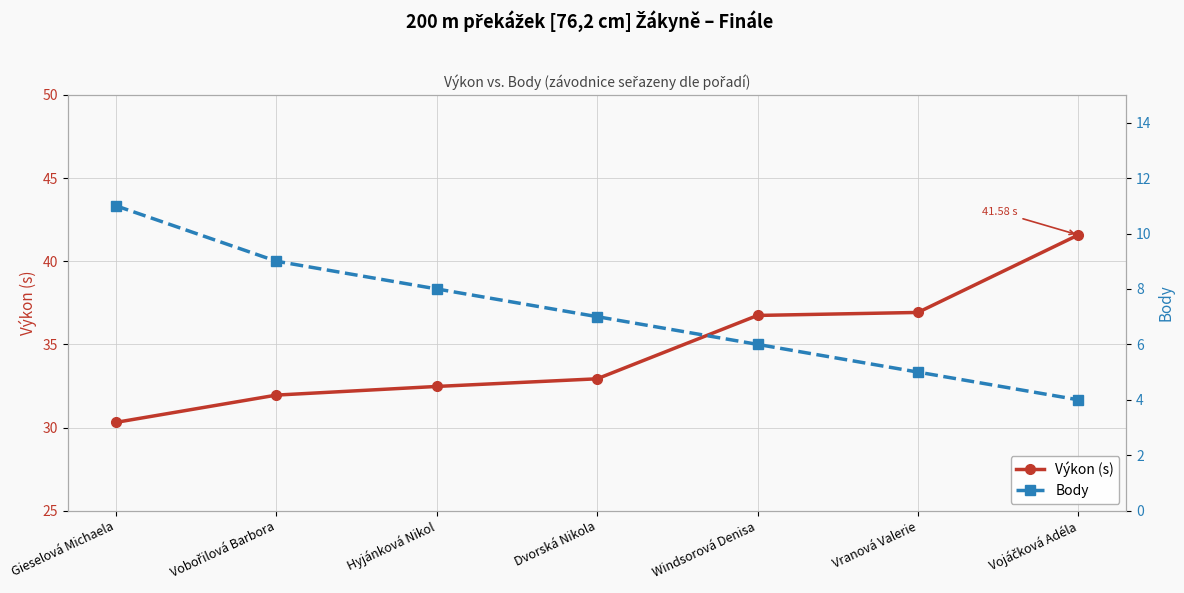

List the labels in order of Body value, smallest first.

Vojáčková Adéla, Vranová Valerie, Windsorová Denisa, Dvorská Nikola, Hyjánková Nikol, Vobořilová Barbora, Gieselová Michaela